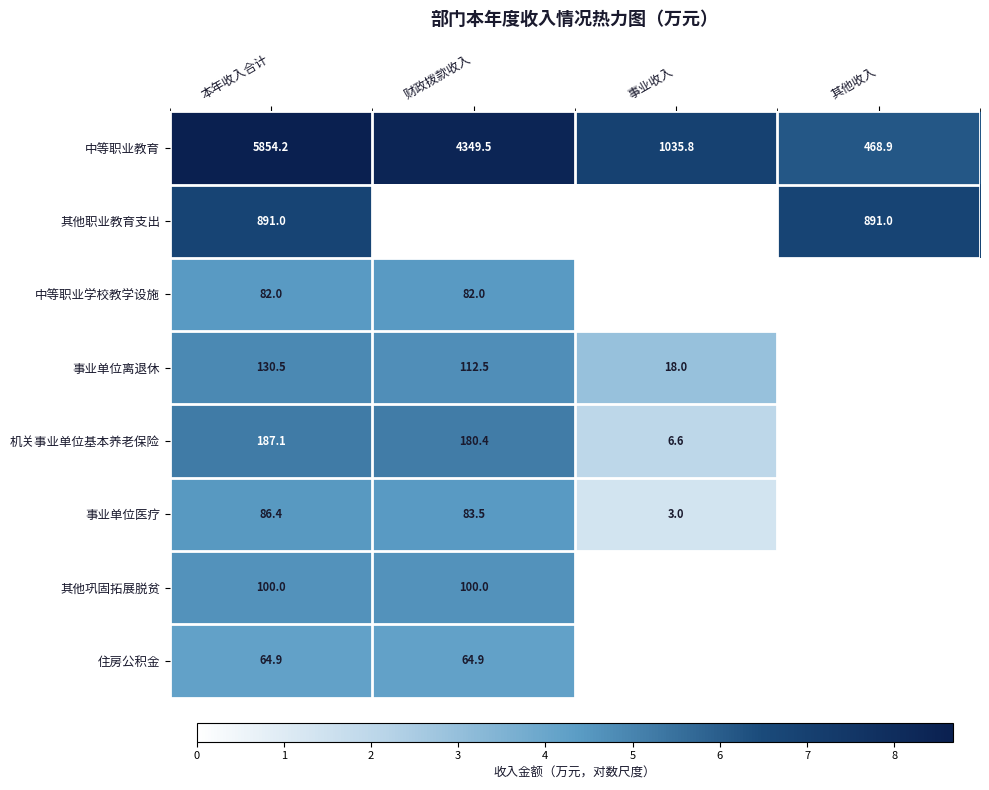

At how many categories does at least one series exceed 8?

2